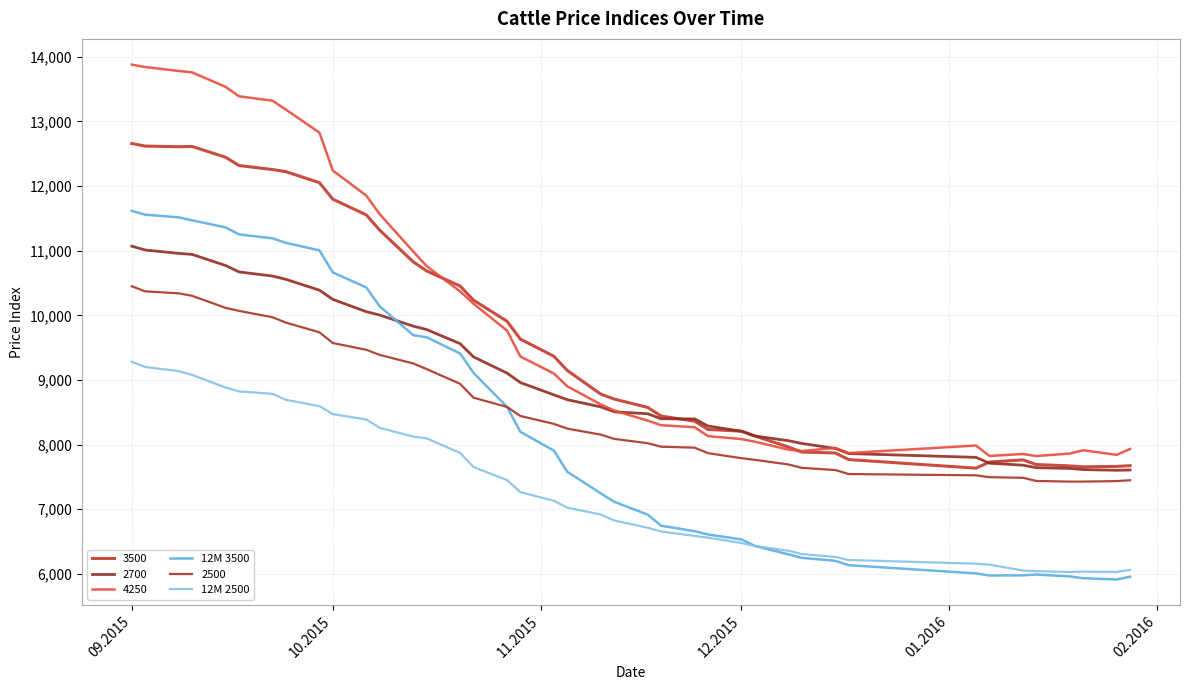

How many lines are shown in the chart?

6